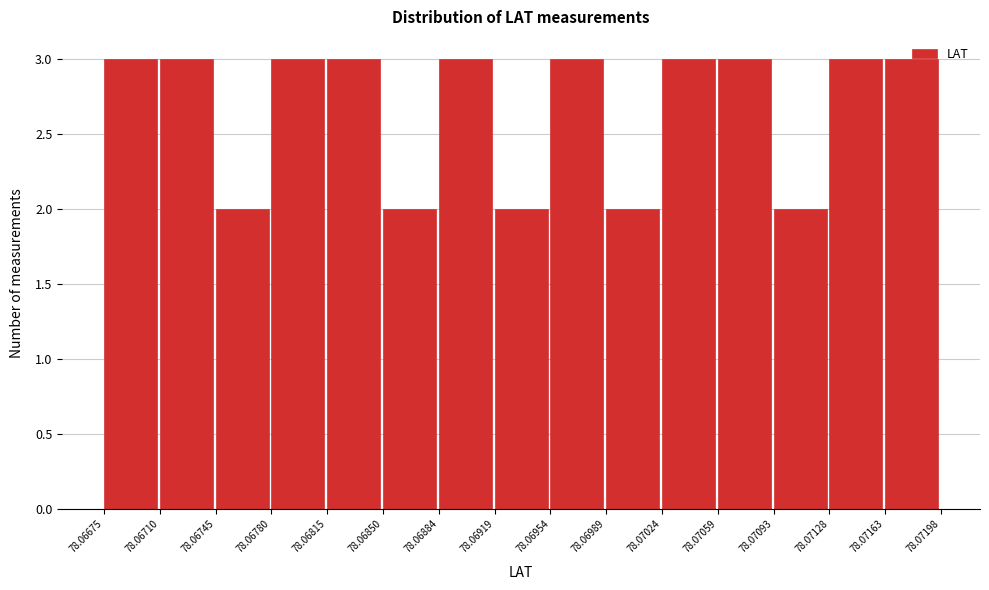

Reading left to right, transcribe this chart: for each bar, give the range it covers on the x-axis and its height. The values are not printed on the chart, so give them approximately, as read against the axis.

78.06675 to 78.06710: 3
78.06710 to 78.06745: 3
78.06745 to 78.06780: 2
78.06780 to 78.06815: 3
78.06815 to 78.06850: 3
78.06850 to 78.06884: 2
78.06884 to 78.06919: 3
78.06919 to 78.06954: 2
78.06954 to 78.06989: 3
78.06989 to 78.07024: 2
78.07024 to 78.07059: 3
78.07059 to 78.07093: 3
78.07093 to 78.07128: 2
78.07128 to 78.07163: 3
78.07163 to 78.07198: 3